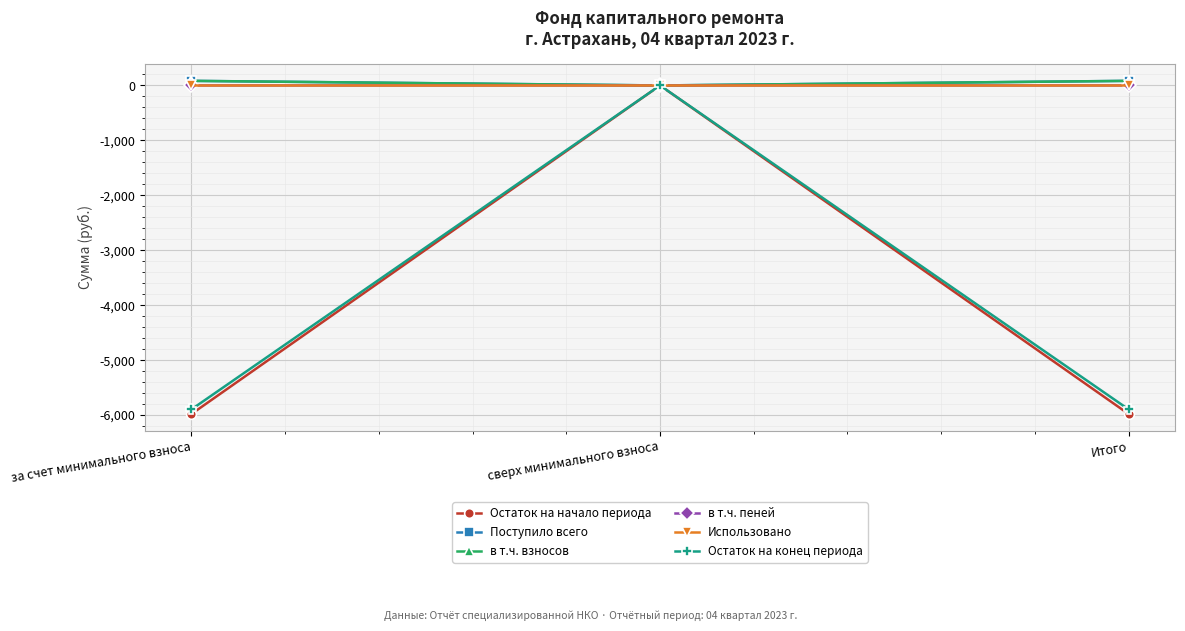

Is it true that Остаток на конец периода equals -5897.2 at Итого?

True